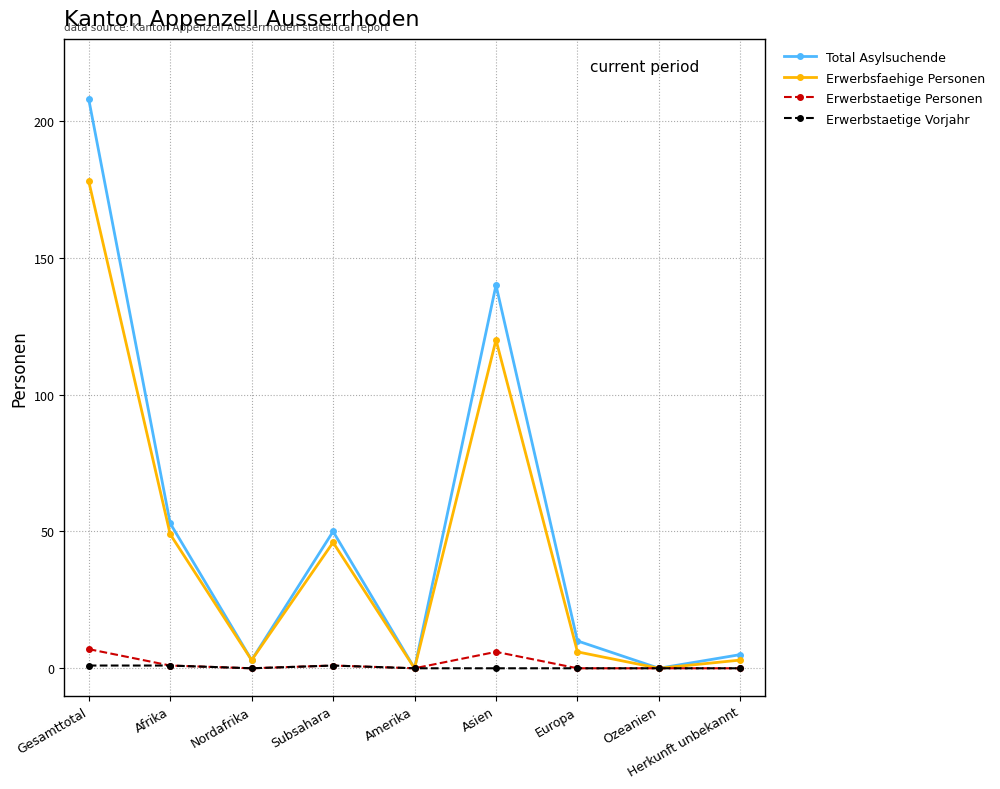

Is the value of Erwerbstaetige Vorjahr at Europa greater than the value of Erwerbsfaehige Personen at Herkunft unbekannt?

No